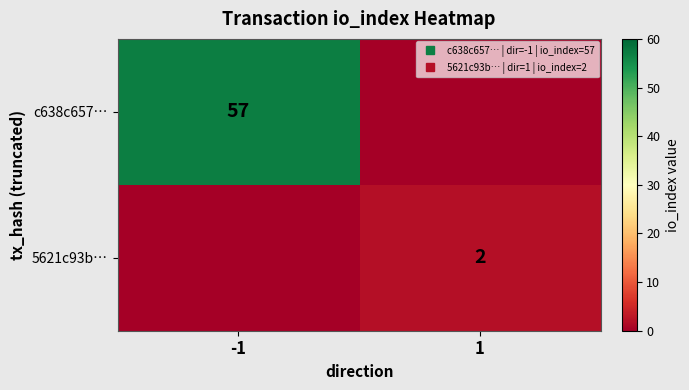

What is the sum of all 5621c93b… values?

2